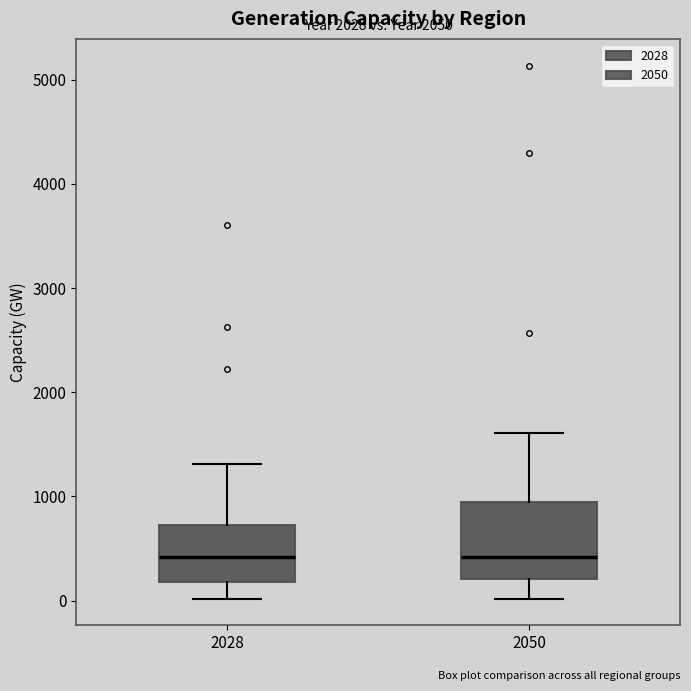

Reading left to right, read every box against the y-axis: the position of its median line, the range the box covers, and the ends of its whiskers. The values are not printed on the chart, so give them approximately, as read against the axis.

2028: median 400, box 200 to 700, whiskers 0 to 1300
2050: median 400, box 200 to 900, whiskers 0 to 1600